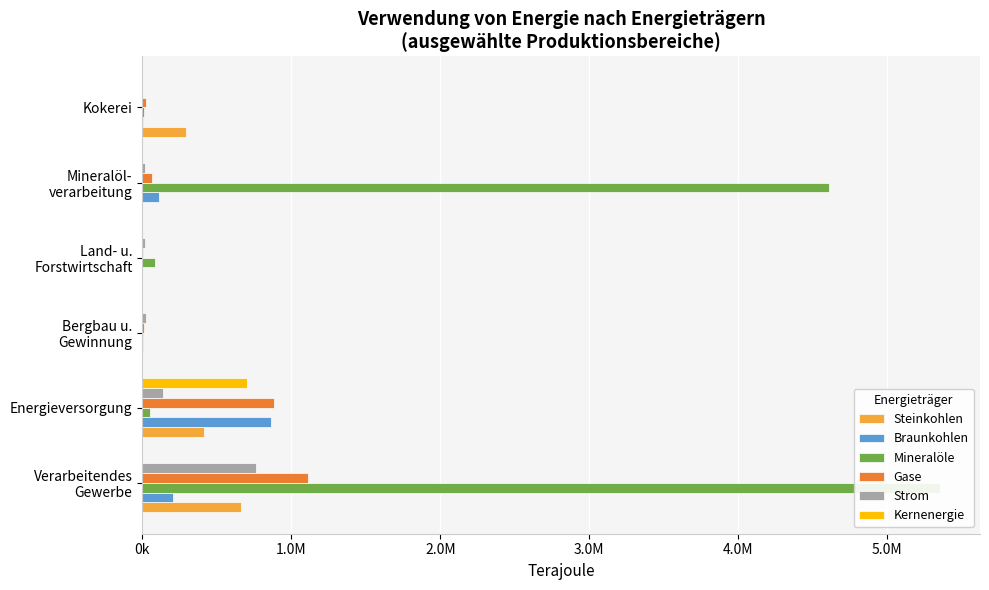

What position from the left is Land- u. Forstwirtschaft?

4